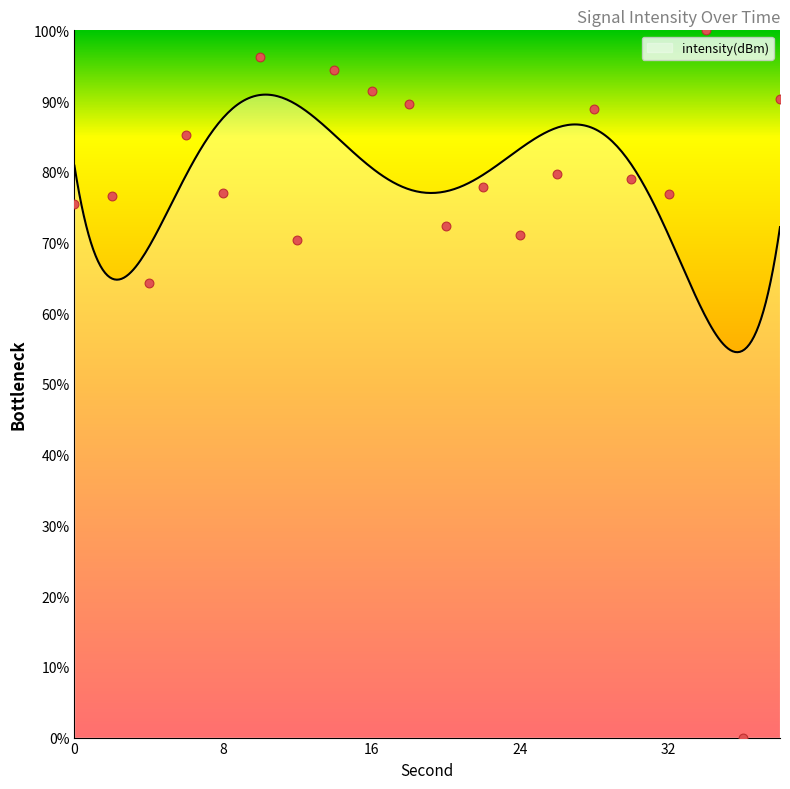

Between 24 and 36, which is larger?

24